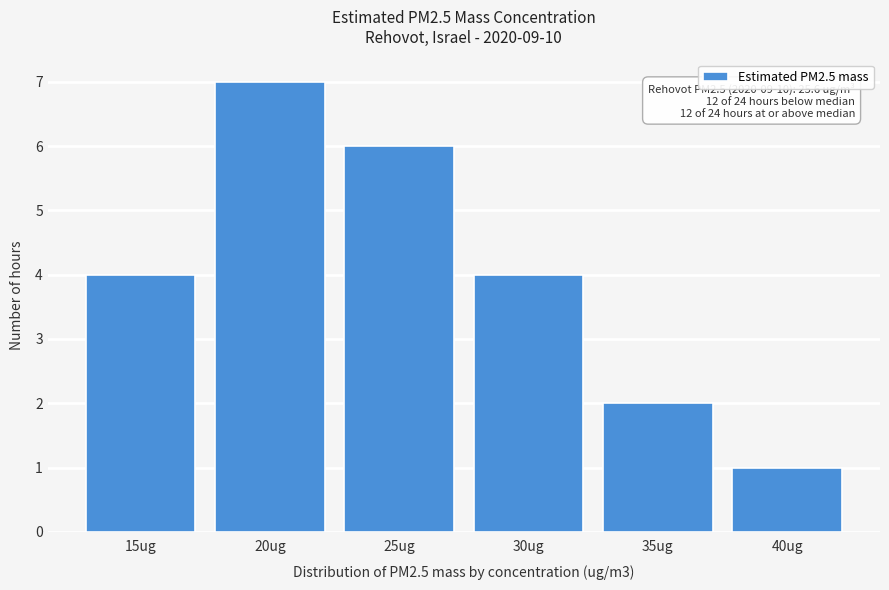

Reading left to right, transcribe all the data shown in this chart.

4	7	6	4	2	1